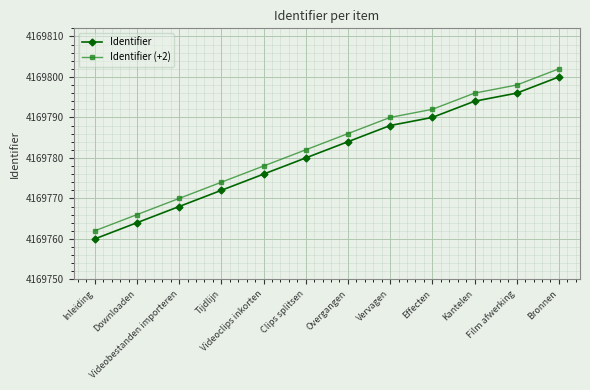

What is the difference between the maximum and minimum values in the Identifier series?

40